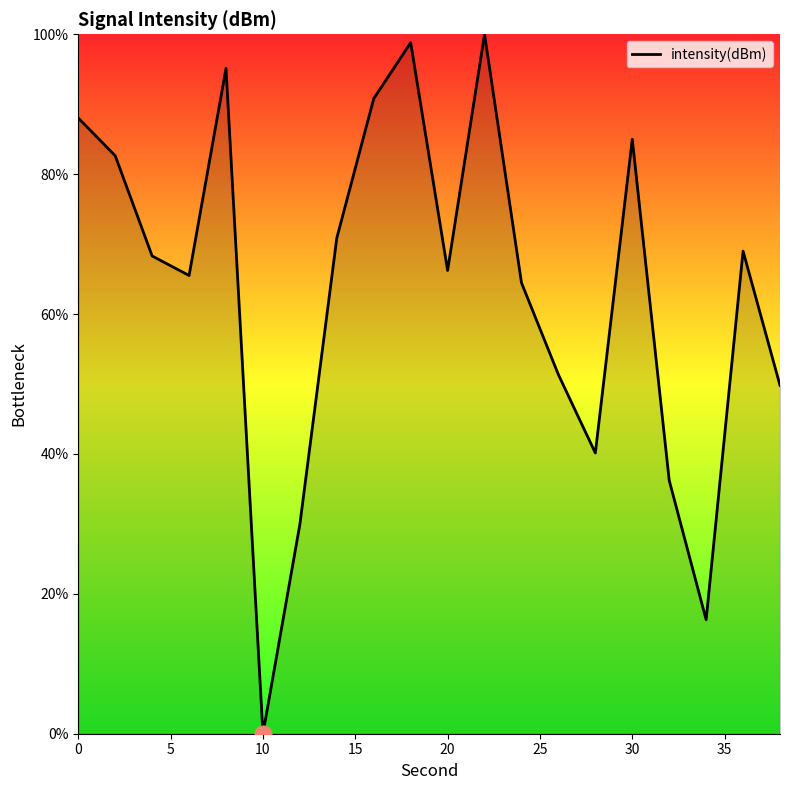

What is the greatest value displayed?

100.0